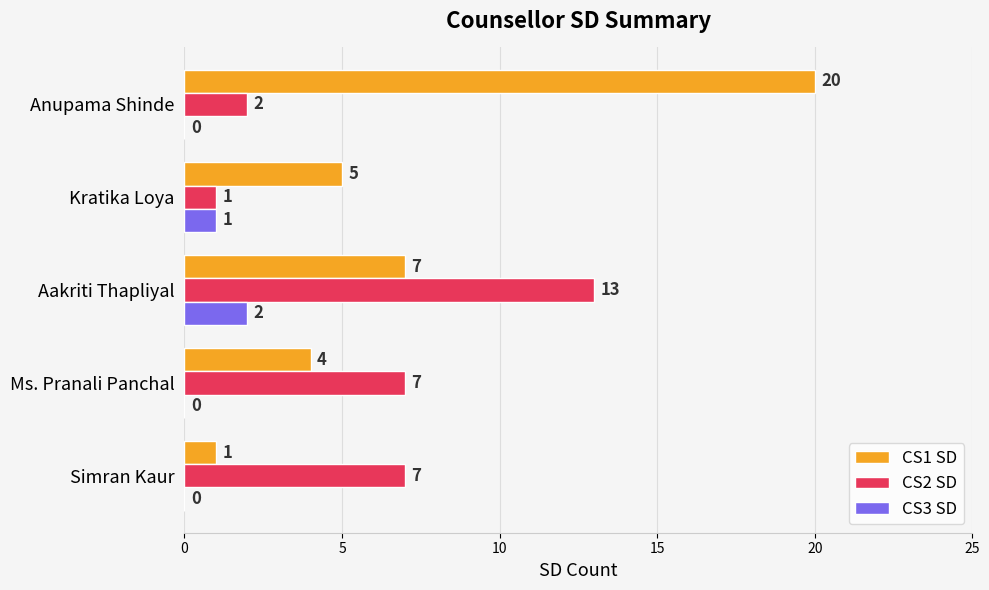

Which series has the largest range (max minus min)?

CS1 SD